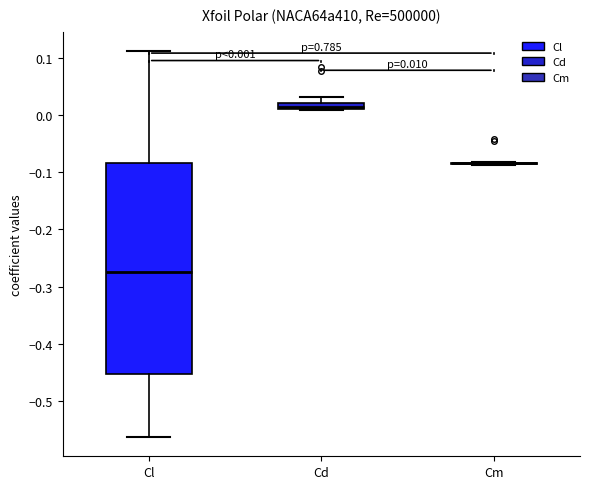

Which box is the tallest, from its lower edge to its upper edge?

Cl